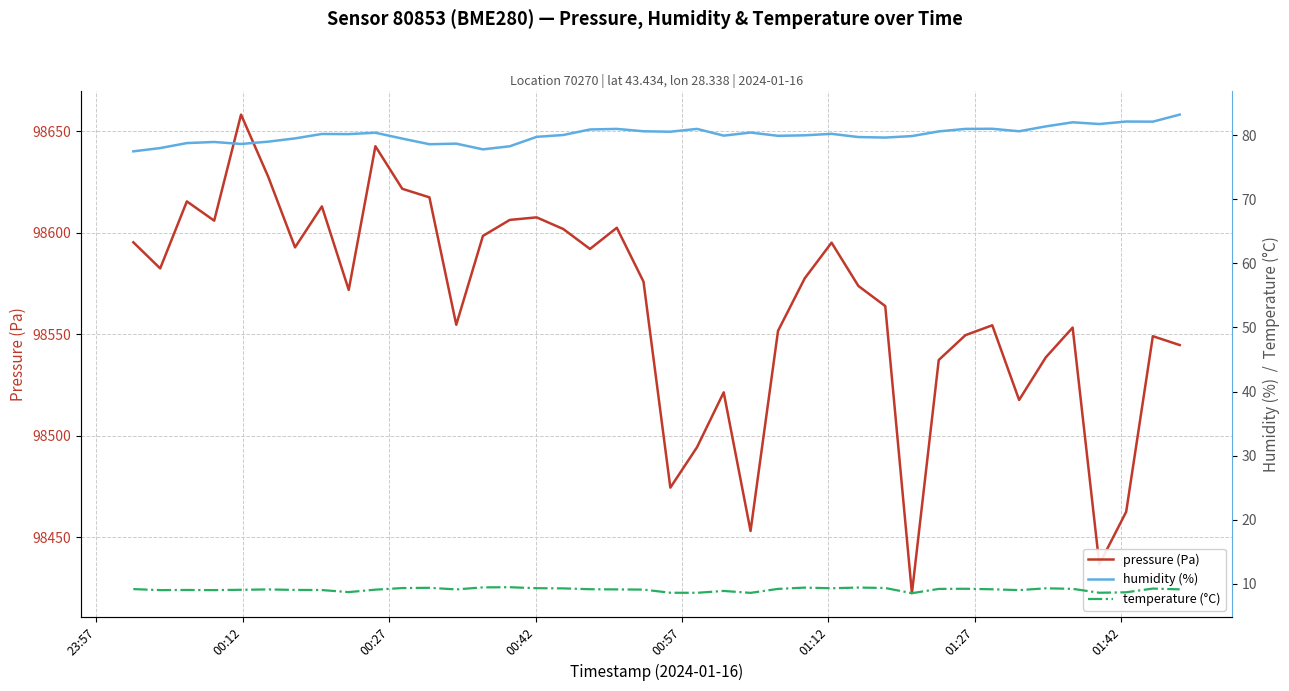

True or false: humidity (%) and temperature (°C) intersect in this chart.

False